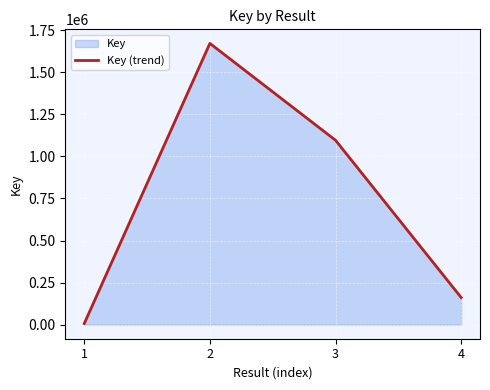

How many data points does each series have?

4